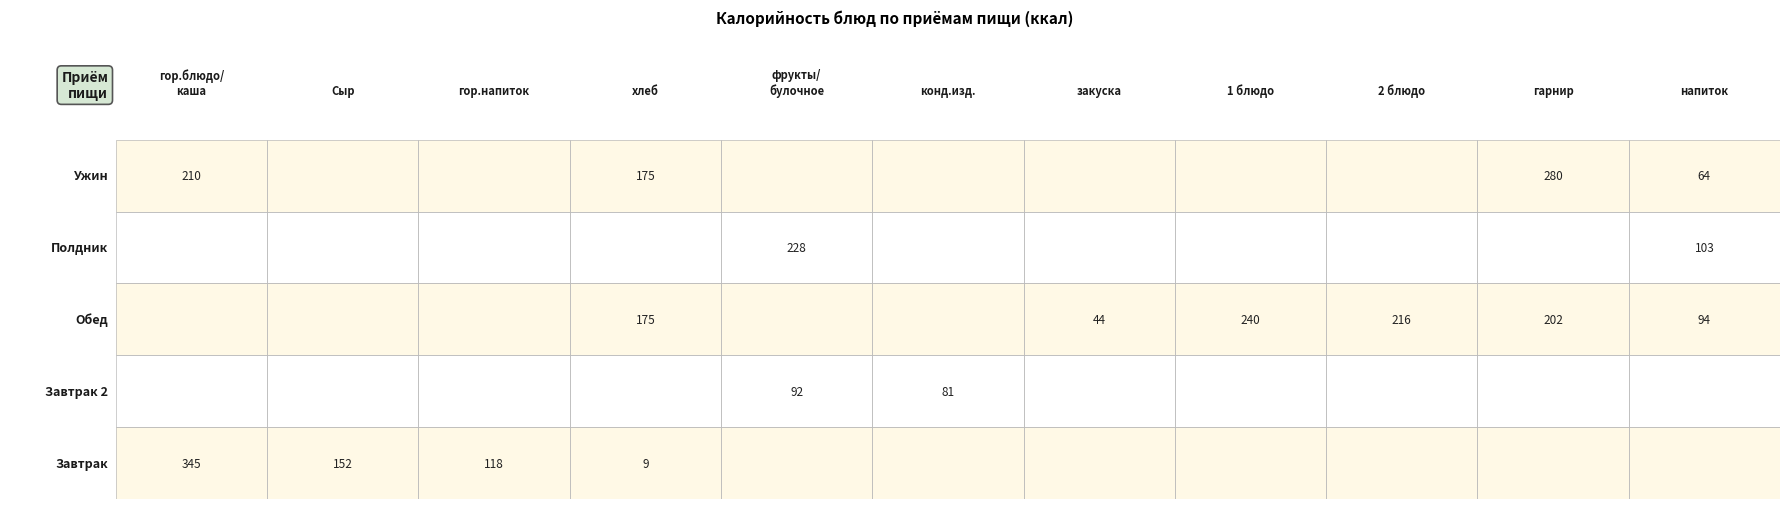

Which has a higher value, 6 or Завтрак?

Завтрак